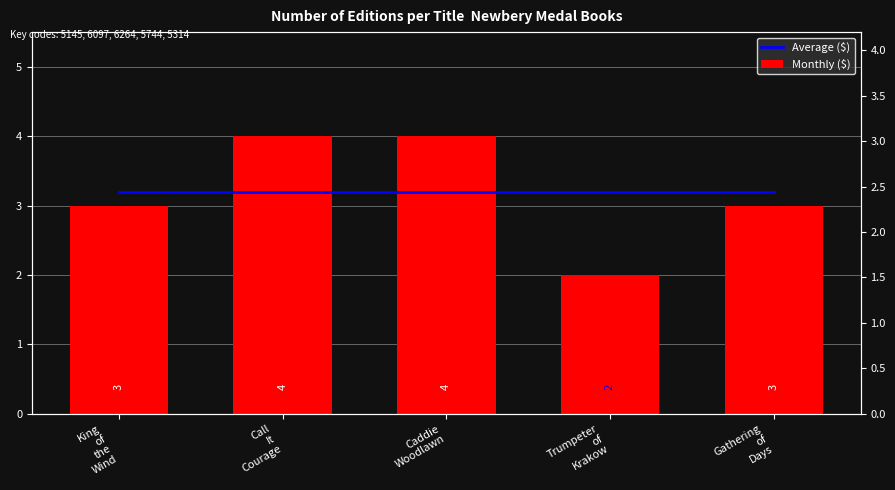

What is the approximate value of Average ($) at Trumpeter
of
Krakow?

3.2